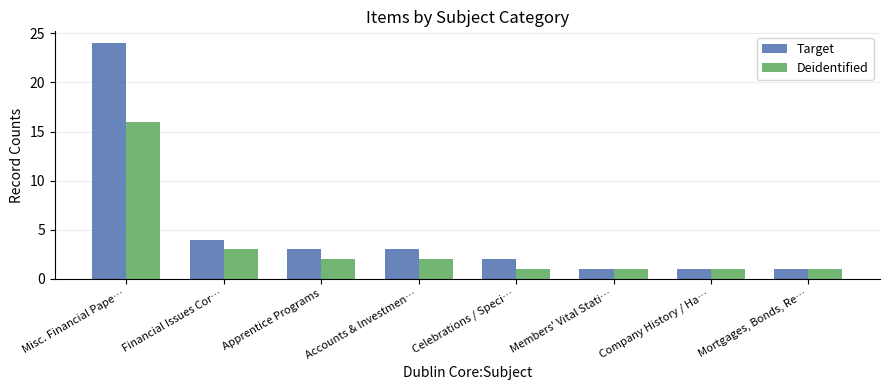

How many values in the Target series are below 3?

4